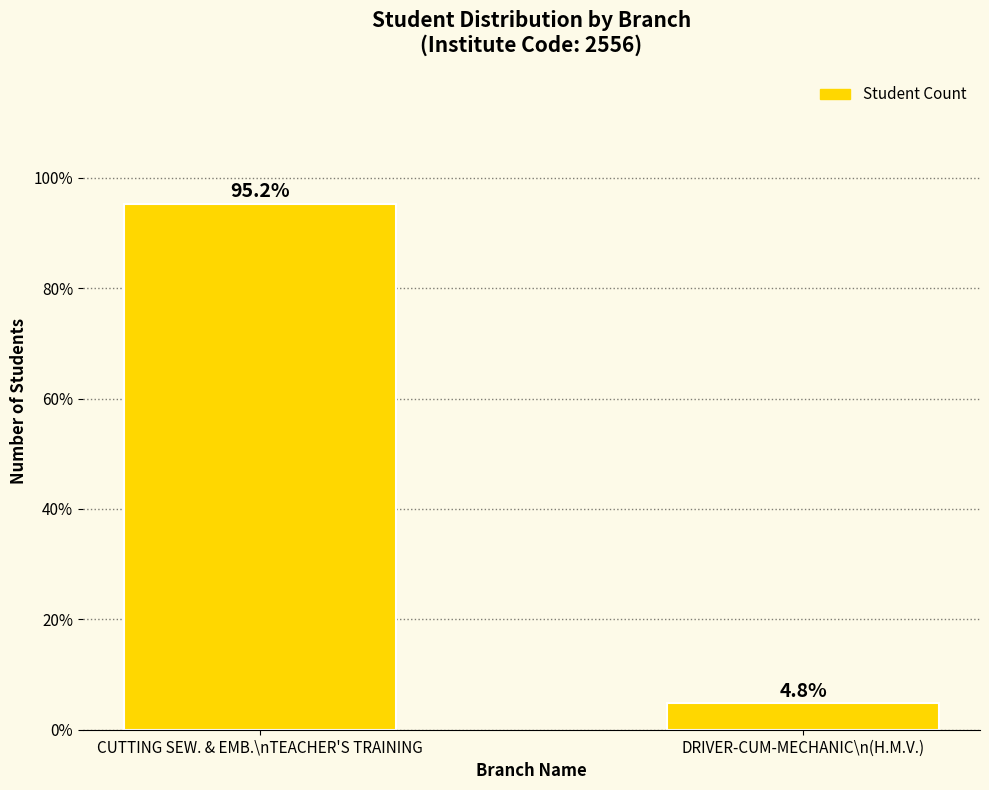

What is the average value?

50.0